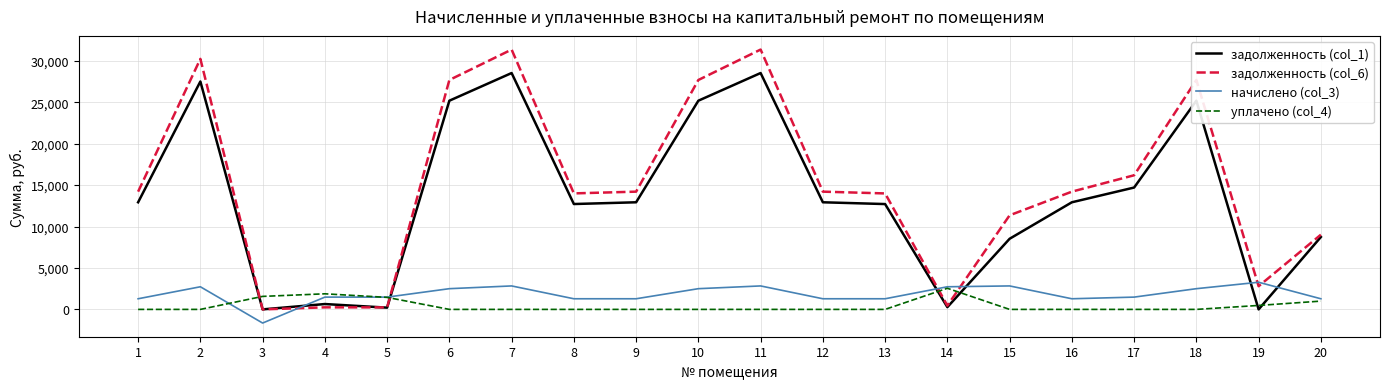

Count the number of categories in the chart.

20